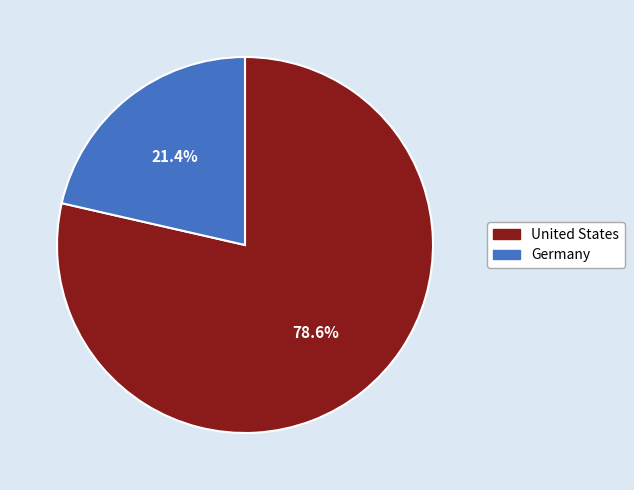

To the nearest percent, what portion does Germany represent?

21%